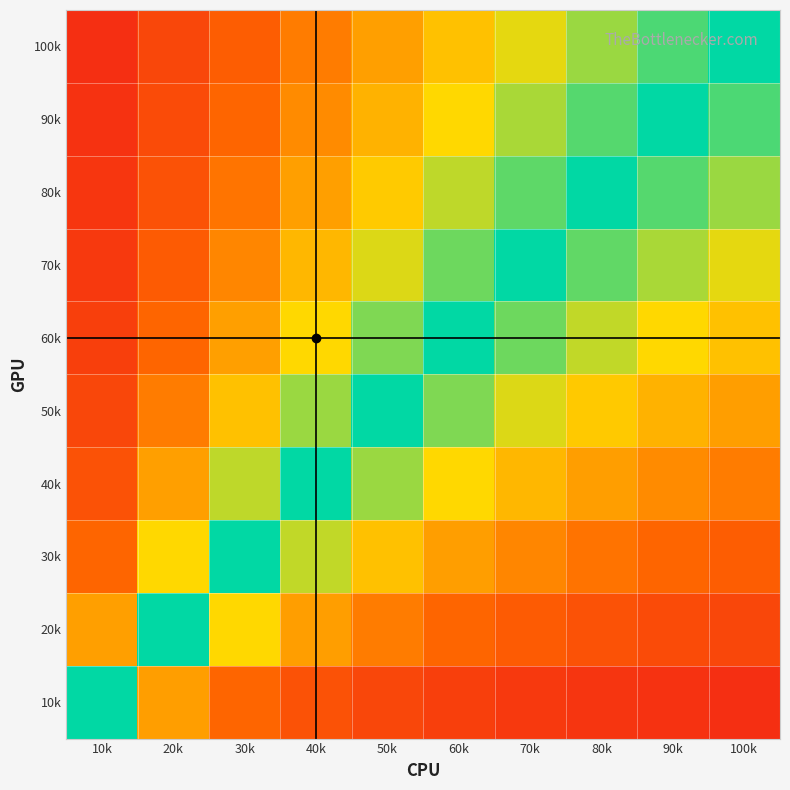

Rank the series by their maximum value, from lowest to highest.

100k, 90k, 80k, 70k, 60k, 50k, 40k, 30k, 20k, 10k